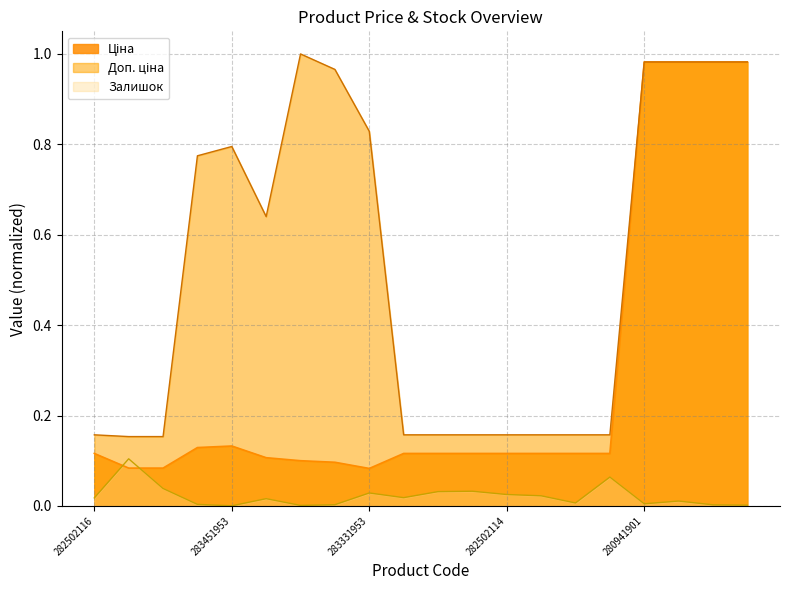

At how many categories does at least one series exceed 0?

20